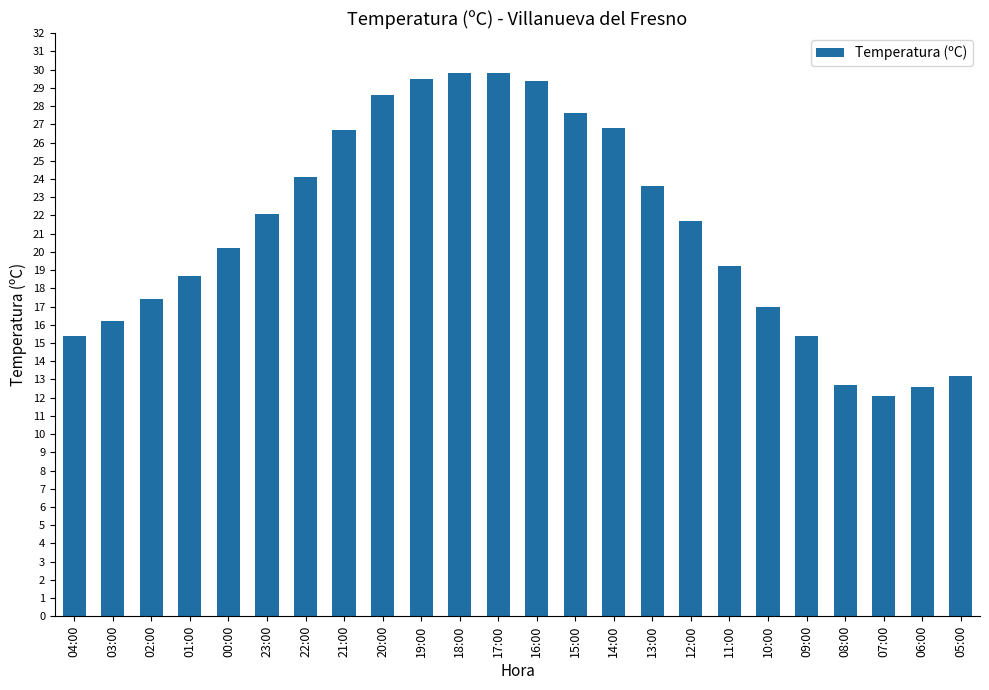

What is the sum of all values?

509.8